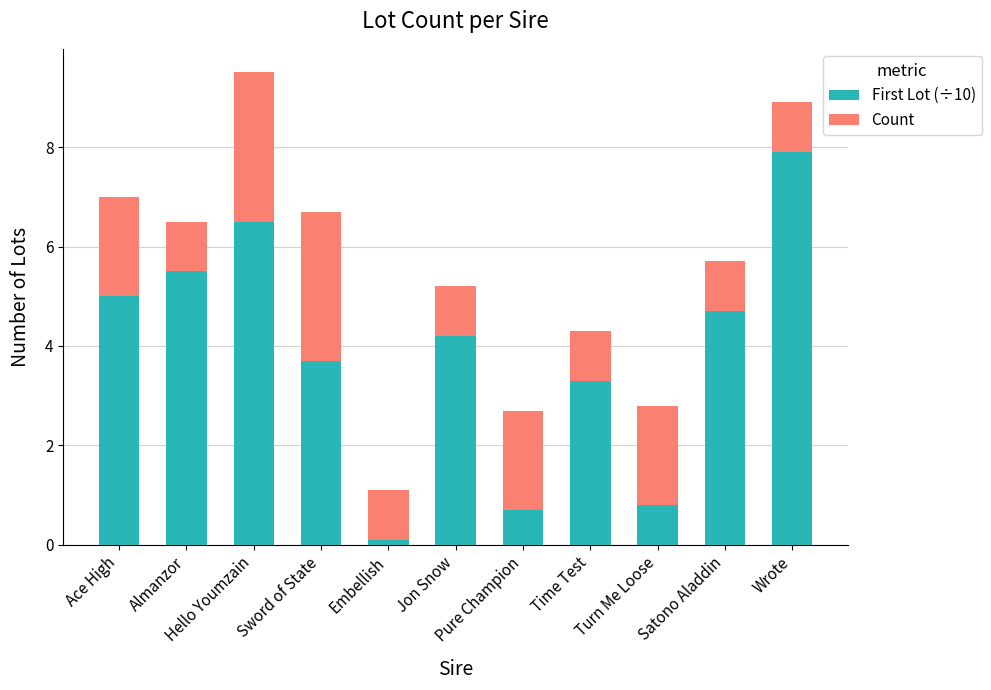

What is the maximum value for First Lot (÷10)?

7.9